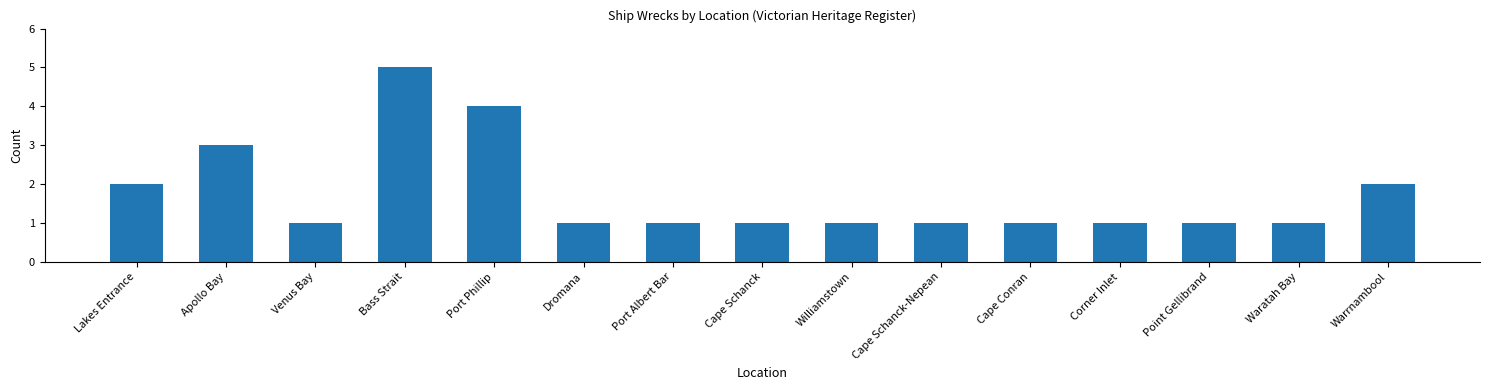

Reading left to right, what are all the values shown in this chart?

2	3	1	5	4	1	1	1	1	1	1	1	1	1	2